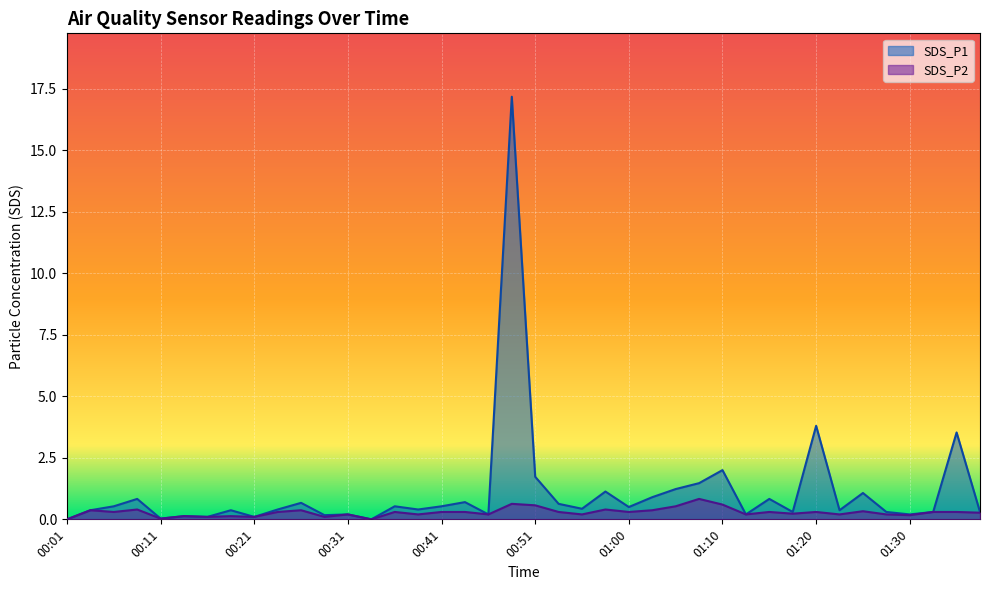

How many positive values does the SDS_P2 series have?

38